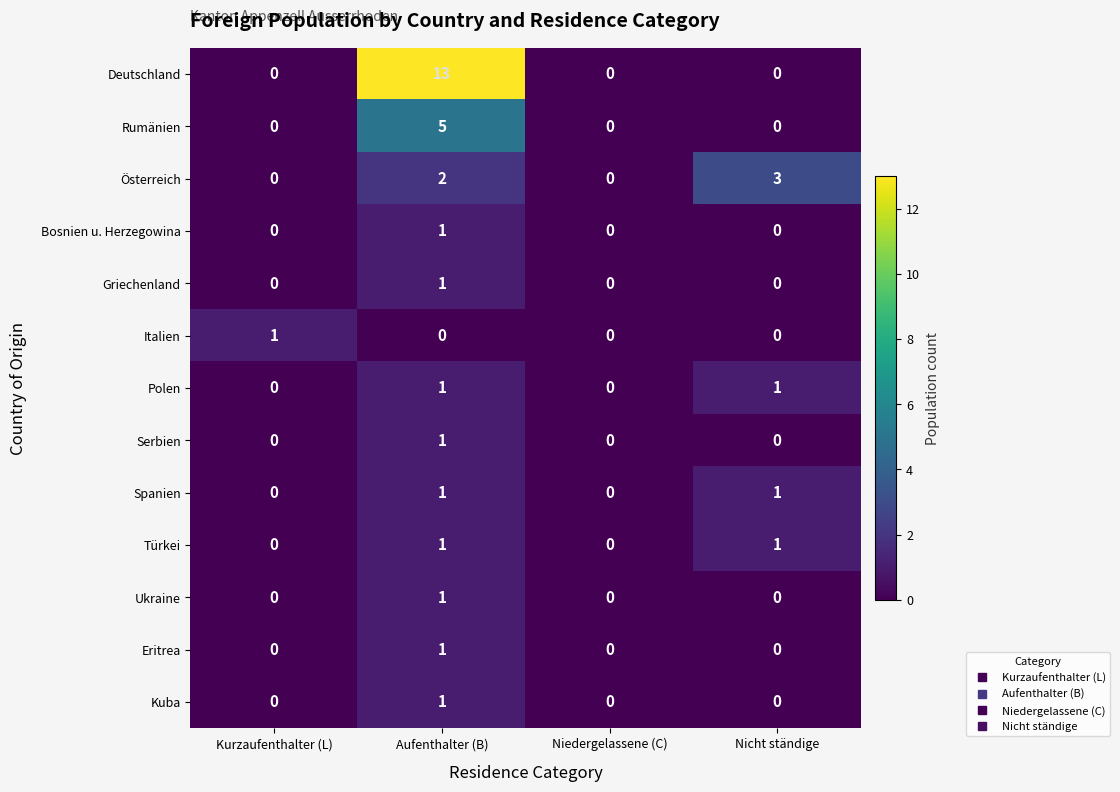

What is the sum of all Rumänien values?

5